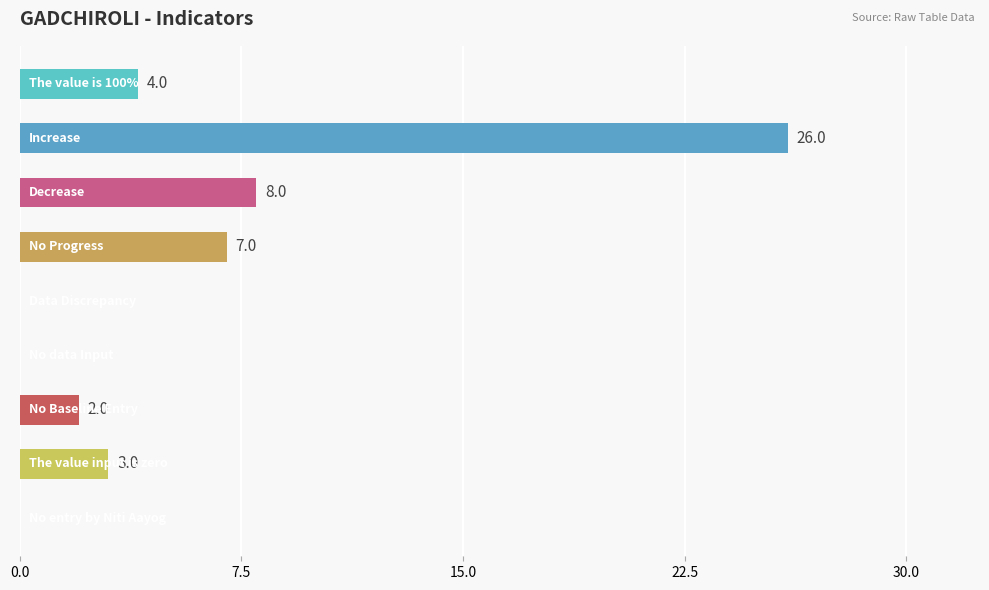

What is the greatest value displayed?

26